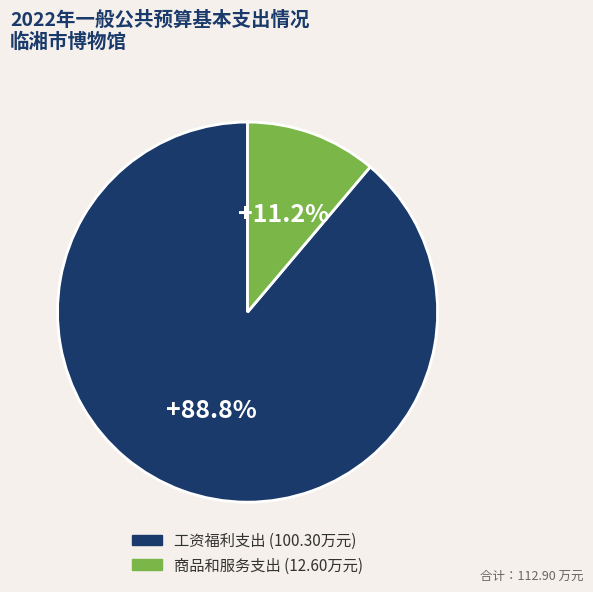

How many segments does this pie chart have?

2